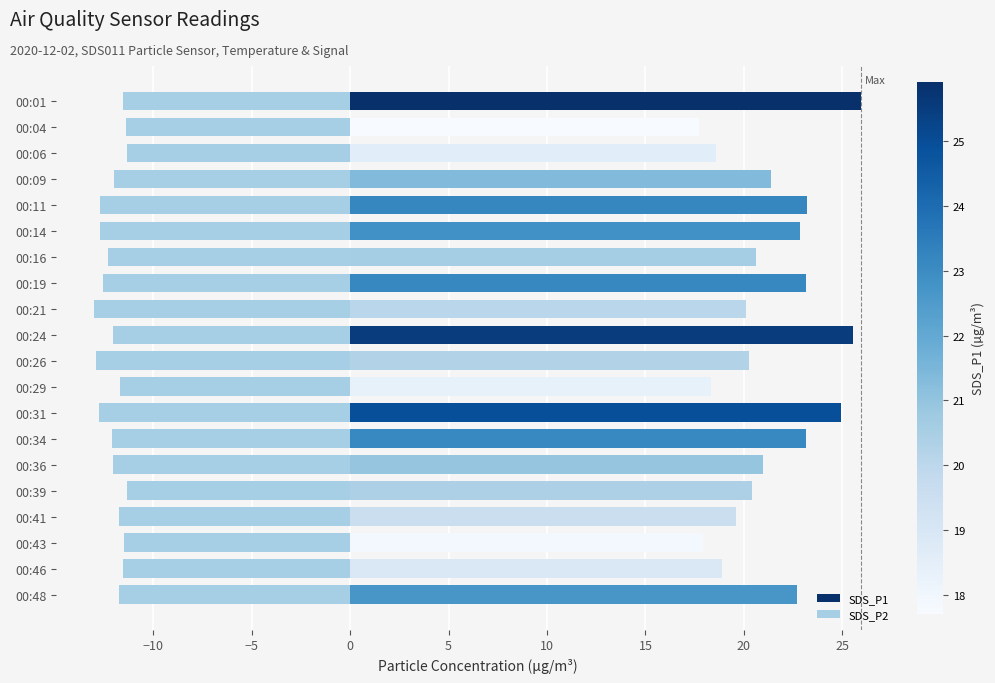

Rank the series at 00:09 from highest to lowest value.

SDS_P1, SDS_P2